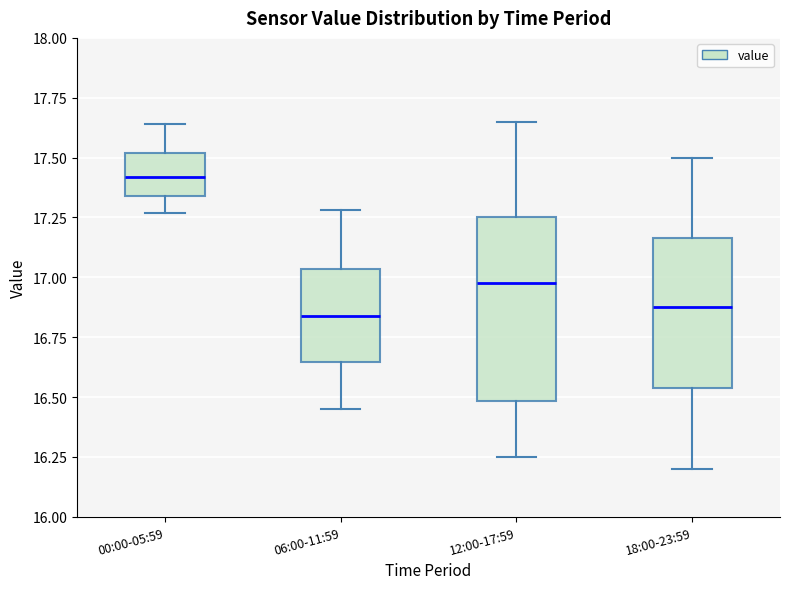

Where is the lower edge of the box for 06:00-11:59 on the y-axis? The values are not printed on the chart, so give them approximately, as read against the axis.

16.65